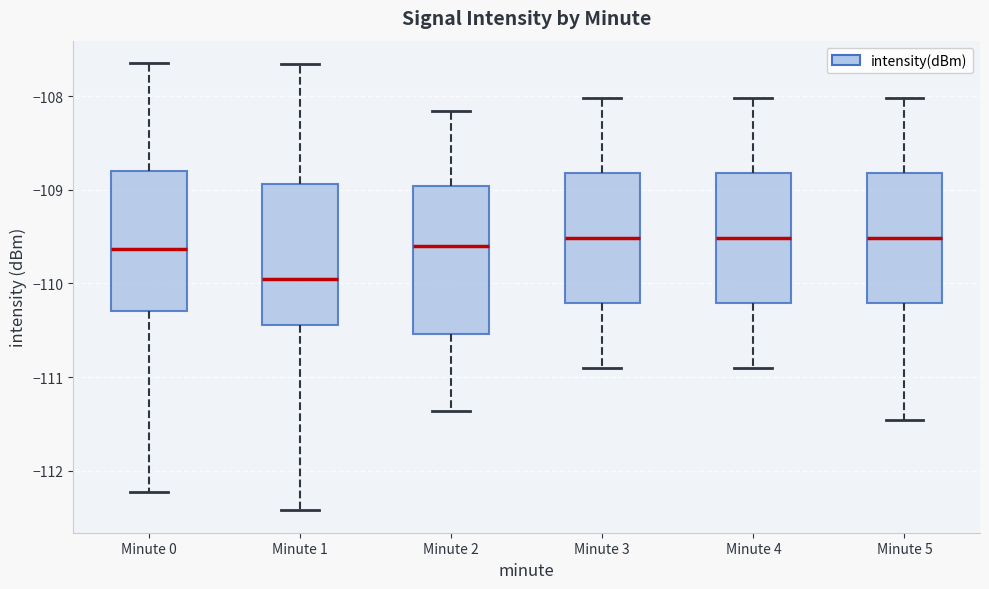

Where does the upper whisker of the box for Minute 4 end on the y-axis? The values are not printed on the chart, so give them approximately, as read against the axis.

-108.0